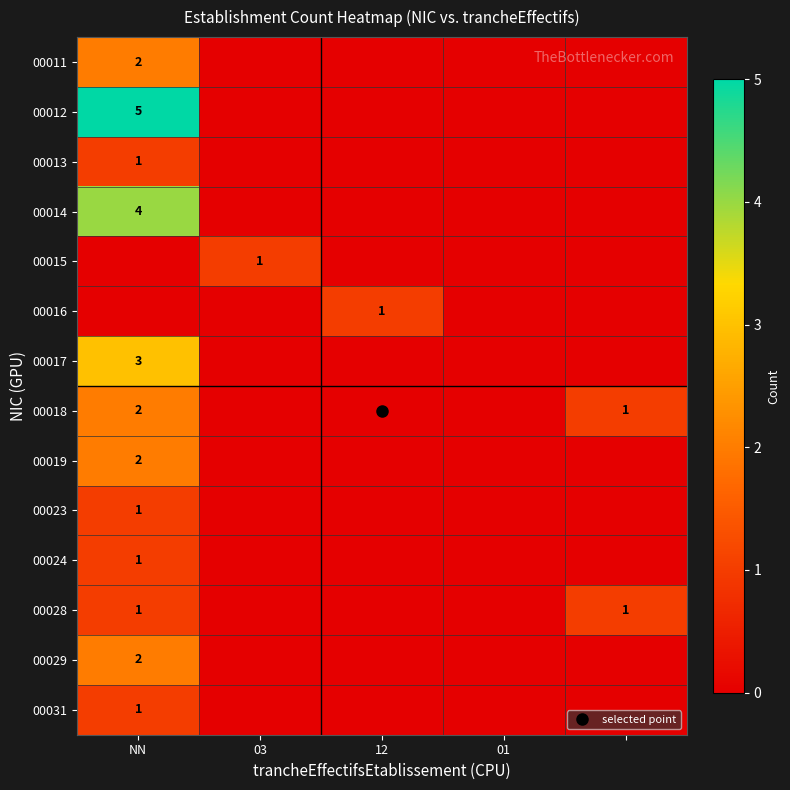

How many categories are shown in the chart?

5